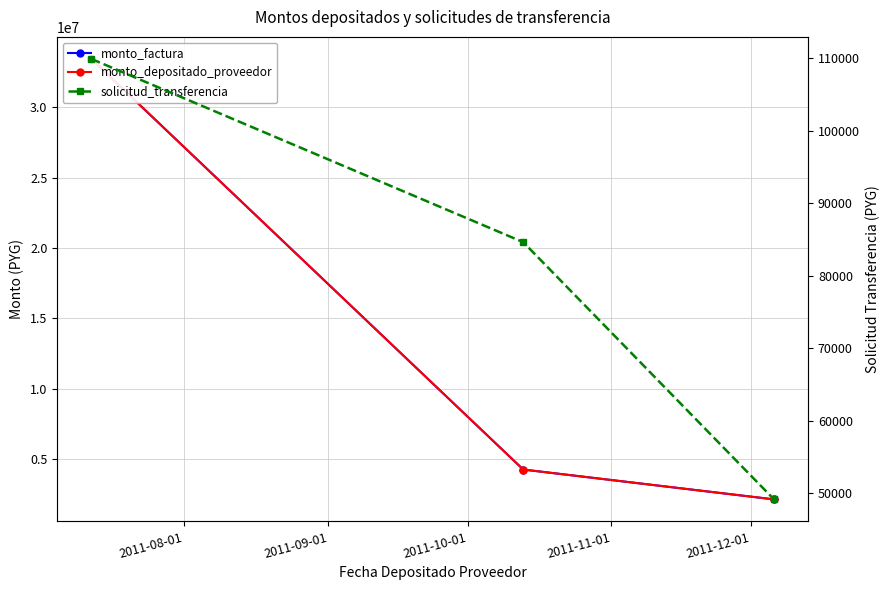

Is this an area chart (filled region under the line)?

No